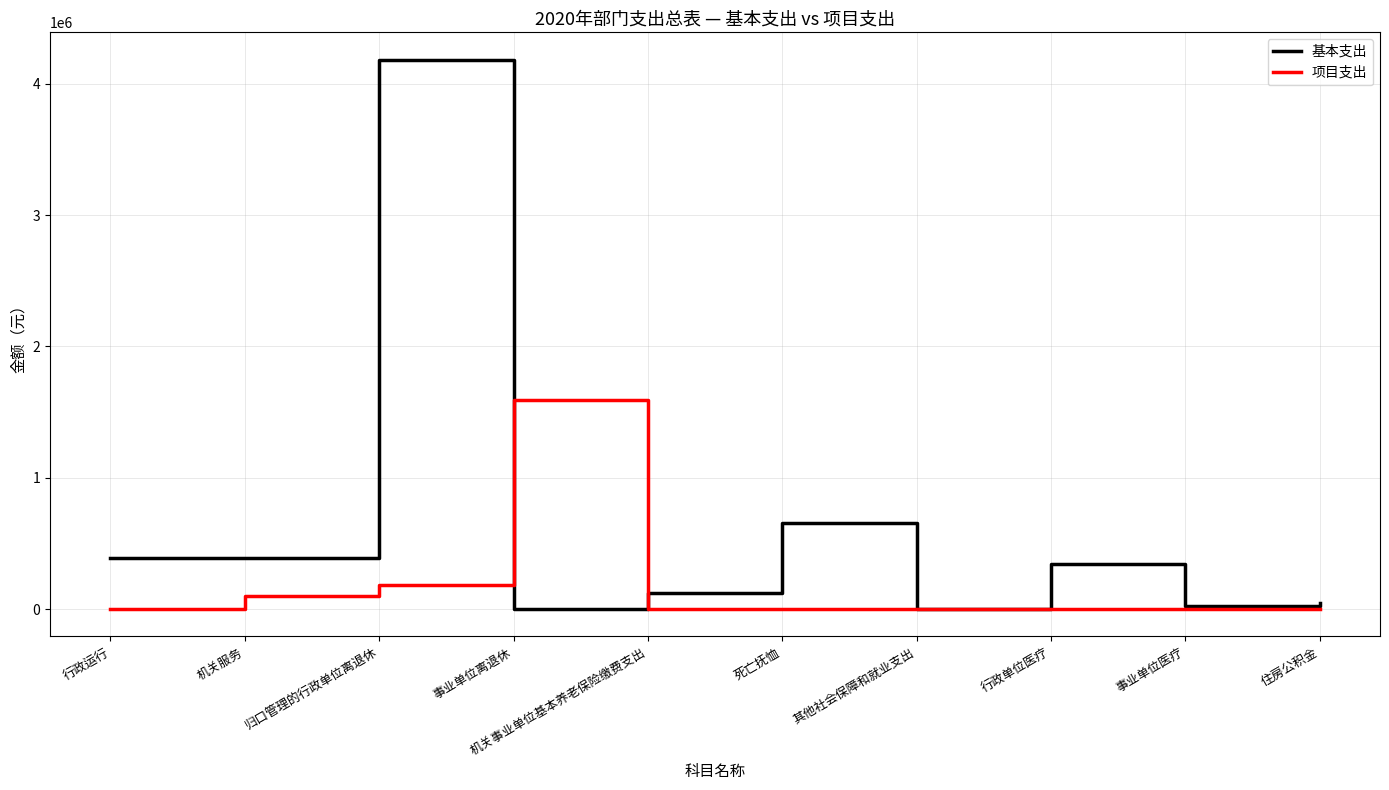

Rank the series by their maximum value, from highest to lowest.

基本支出, 项目支出